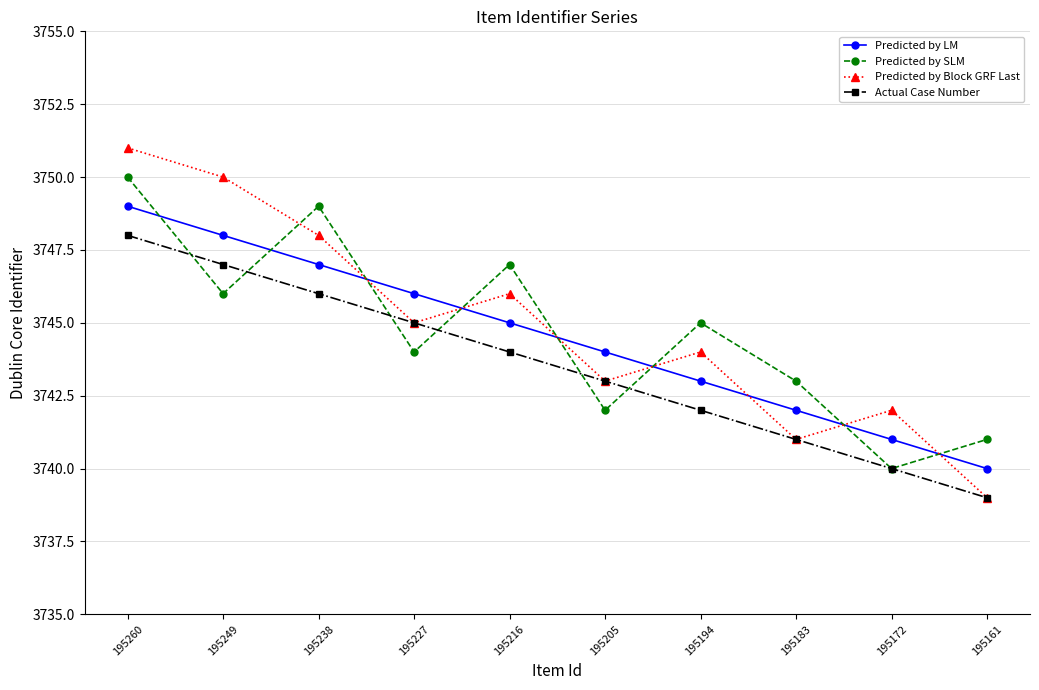

Which series has the largest range (max minus min)?

Predicted by Block GRF Last